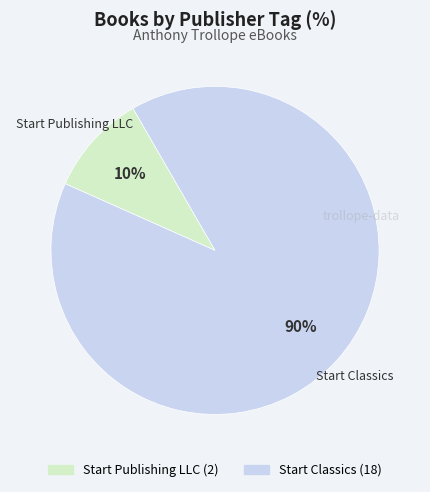

To the nearest percent, what is the combined percentage of Start Publishing LLC and Start Classics?

100%